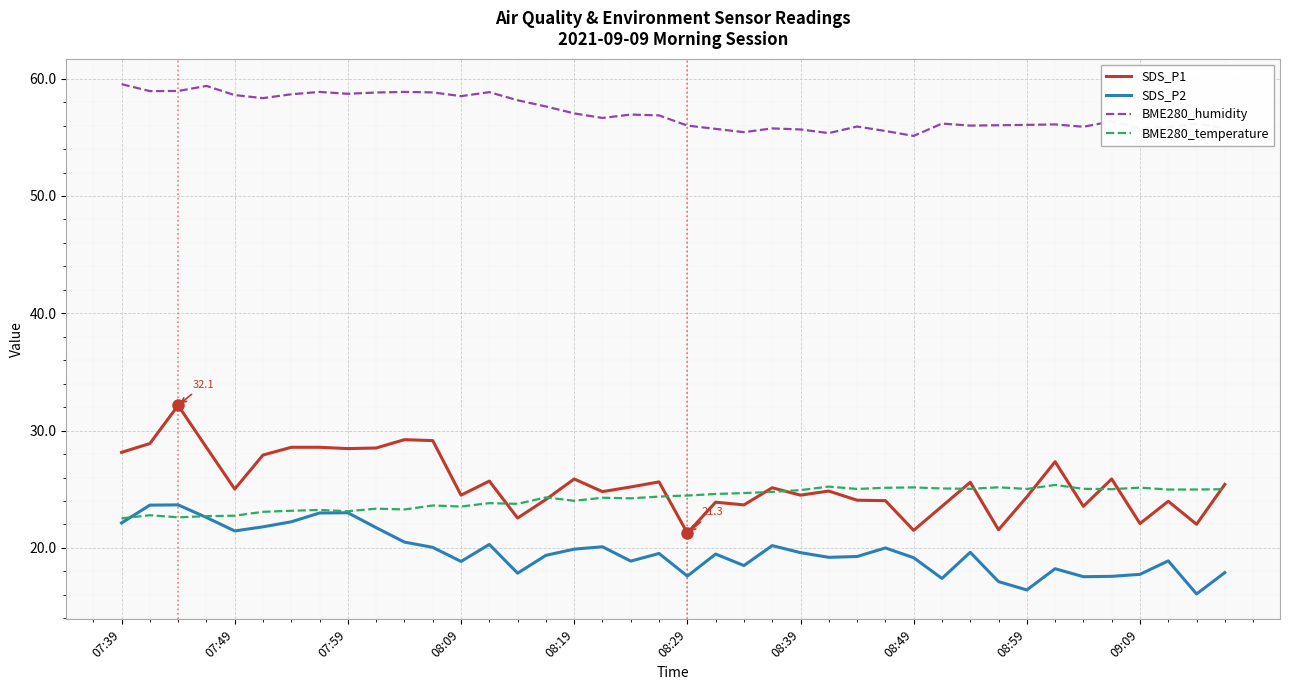

True or false: BME280_temperature and BME280_humidity cross at least once.

False